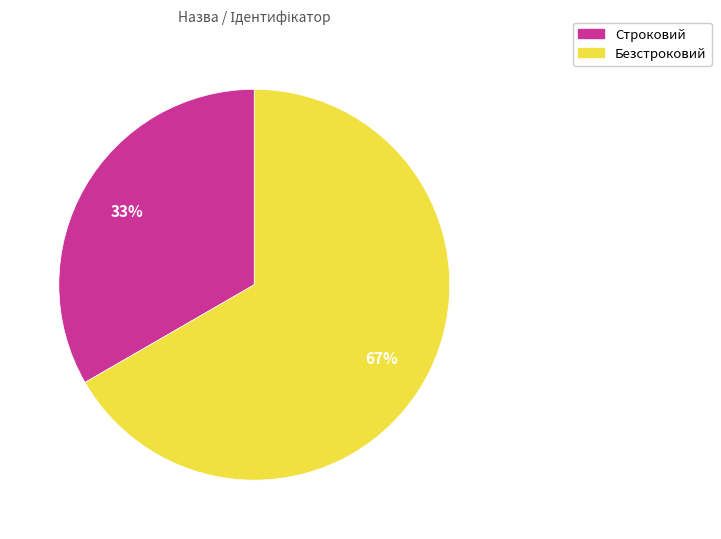

What percentage is the Строковий slice, to the nearest percent?

33%